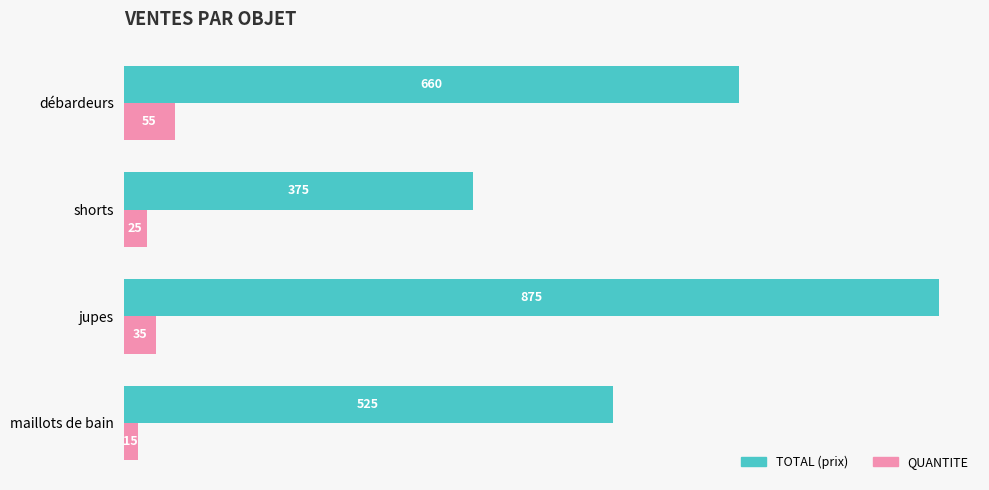

What is the total value across all series at jupes?

910